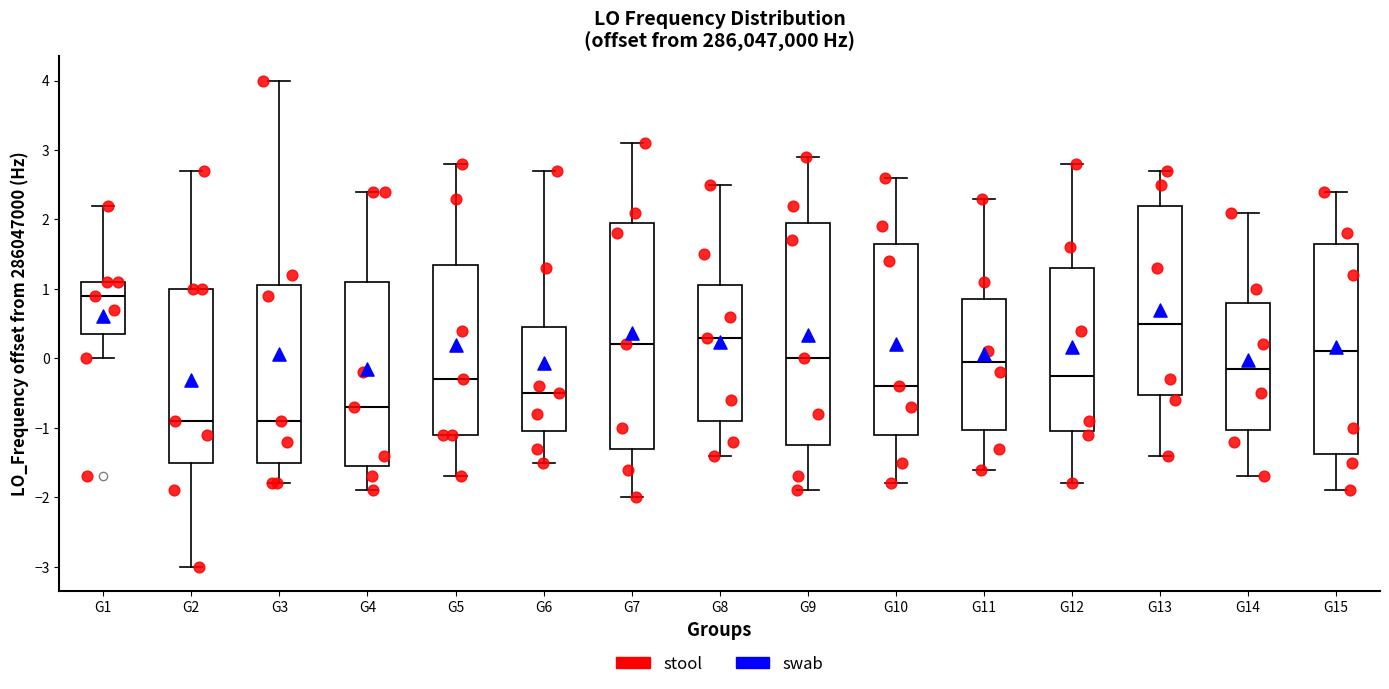

Reading left to right, read every box against the y-axis: the position of its median line, the range the box covers, and the ends of its whiskers. The values are not printed on the chart, so give them approximately, as read against the axis.

G1: median 0.9, box 0.3 to 1.1, whiskers 0.0 to 2.2
G2: median -0.9, box -1.5 to 1.0, whiskers -3.0 to 2.7
G3: median -0.9, box -1.5 to 1.0, whiskers -1.8 to 4.0
G4: median -0.7, box -1.5 to 1.1, whiskers -1.9 to 2.4
G5: median -0.3, box -1.1 to 1.3, whiskers -1.7 to 2.8
G6: median -0.5, box -1.1 to 0.5, whiskers -1.5 to 2.7
G7: median 0.2, box -1.3 to 2.0, whiskers -2.0 to 3.1
G8: median 0.3, box -0.9 to 1.1, whiskers -1.4 to 2.5
G9: median 0.0, box -1.2 to 1.9, whiskers -1.9 to 2.9
G10: median -0.4, box -1.1 to 1.6, whiskers -1.8 to 2.6
G11: median 0.0, box -1.0 to 0.9, whiskers -1.6 to 2.3
G12: median -0.2, box -1.1 to 1.3, whiskers -1.8 to 2.8
G13: median 0.5, box -0.5 to 2.2, whiskers -1.4 to 2.7
G14: median -0.2, box -1.0 to 0.8, whiskers -1.7 to 2.1
G15: median 0.1, box -1.4 to 1.7, whiskers -1.9 to 2.4